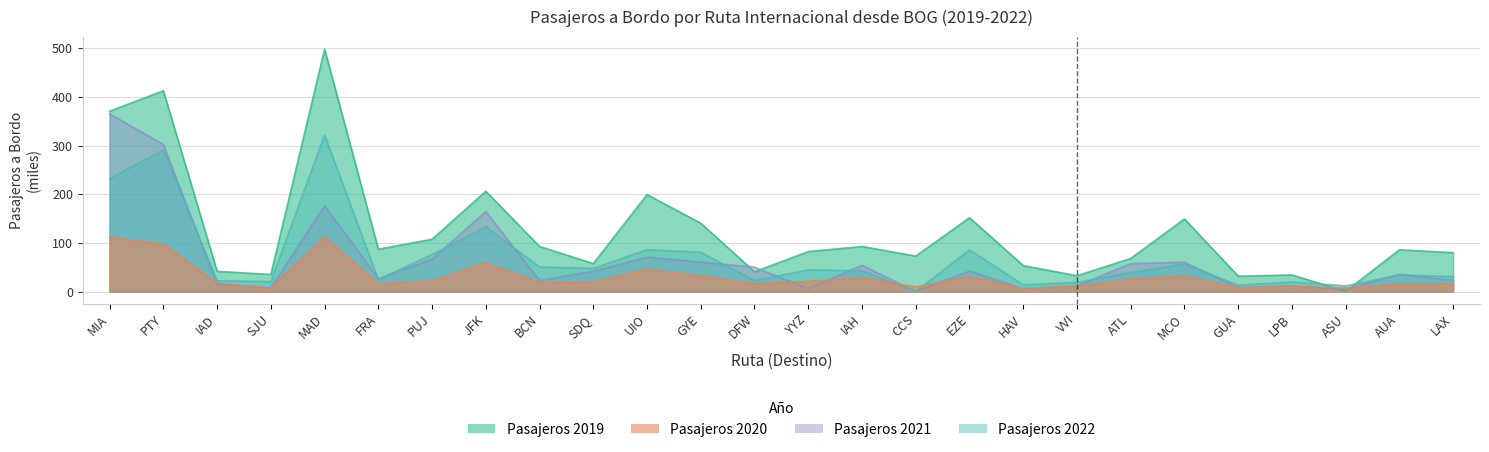

Which category has the highest value in the Pasajeros 2019 series?

MAD